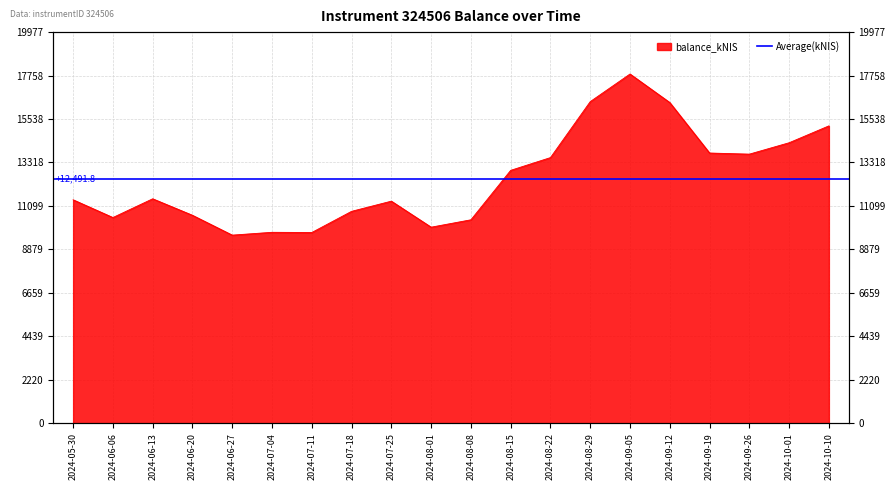

Is it true that the value at 2024-06-20 is 10619.5?

True